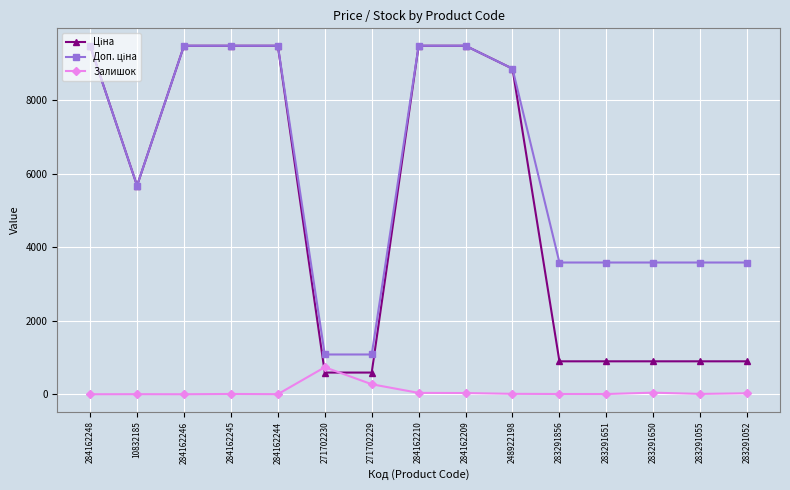

True or false: Залишок has a value of 735.0 at 271702230.

True